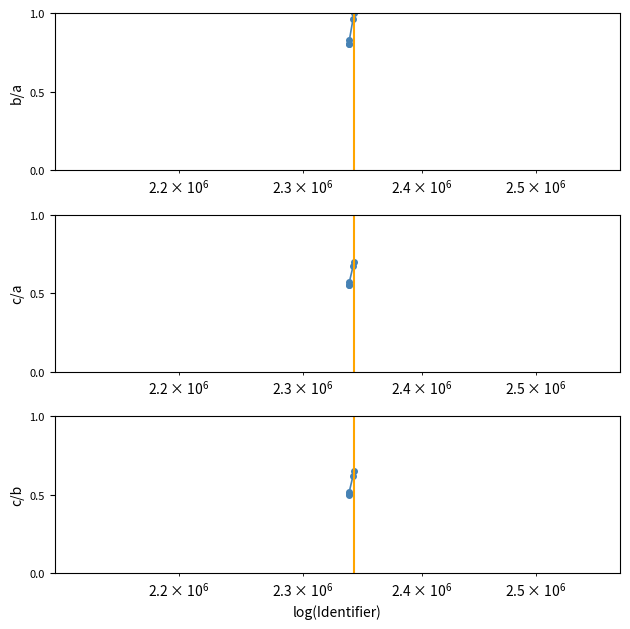

What is the difference between the second highest and second lowest values in the c/b series?

0.1